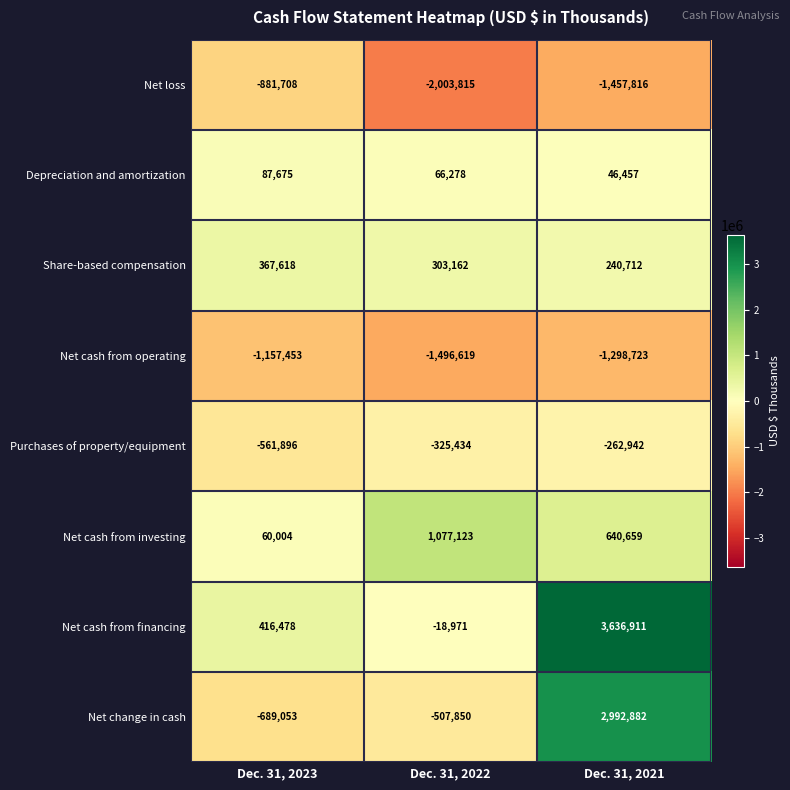

The Net cash from investing series shows 32625 at Dec. 31, 2023. True or false?

False